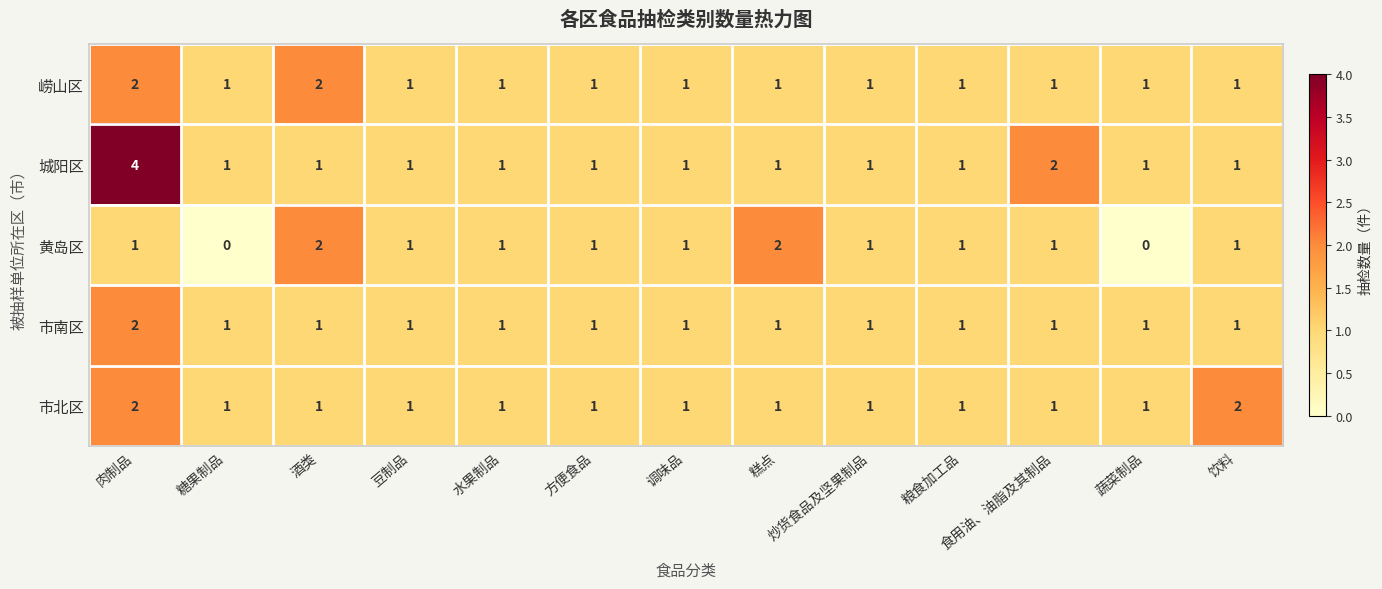

True or false: 市南区 has a value of 2 at 肉制品.

True